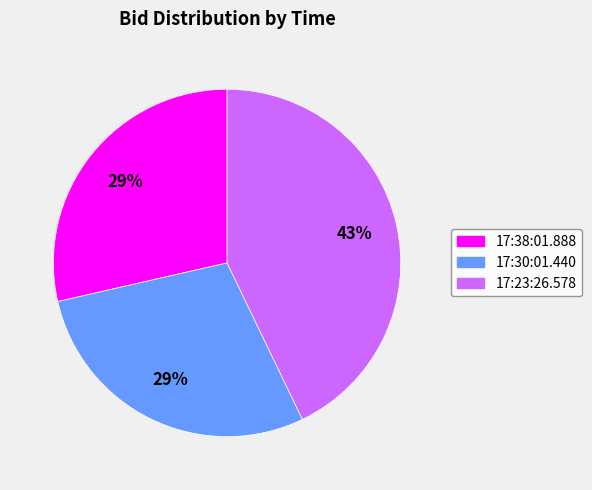

Does 17:23:26.578 account for over 50% of the chart?

No